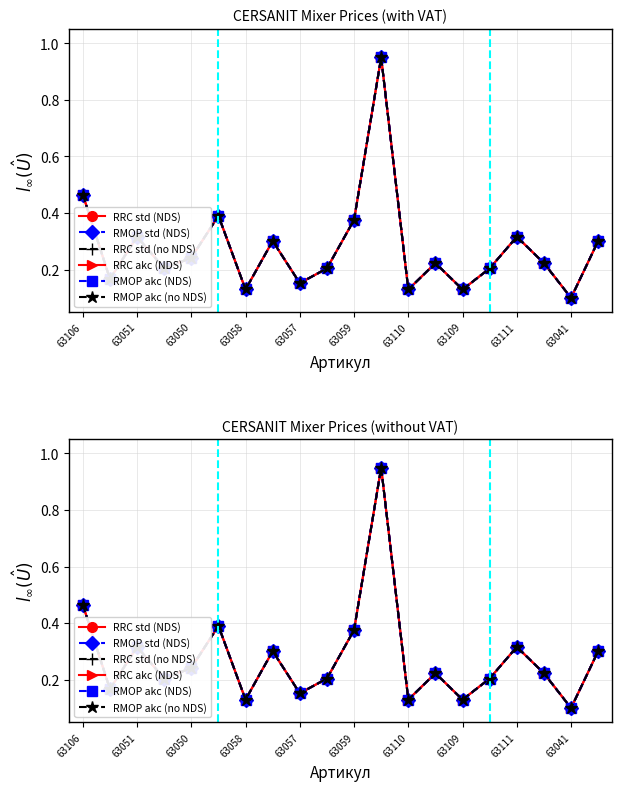

What is the label of the 16th point from the left?

15